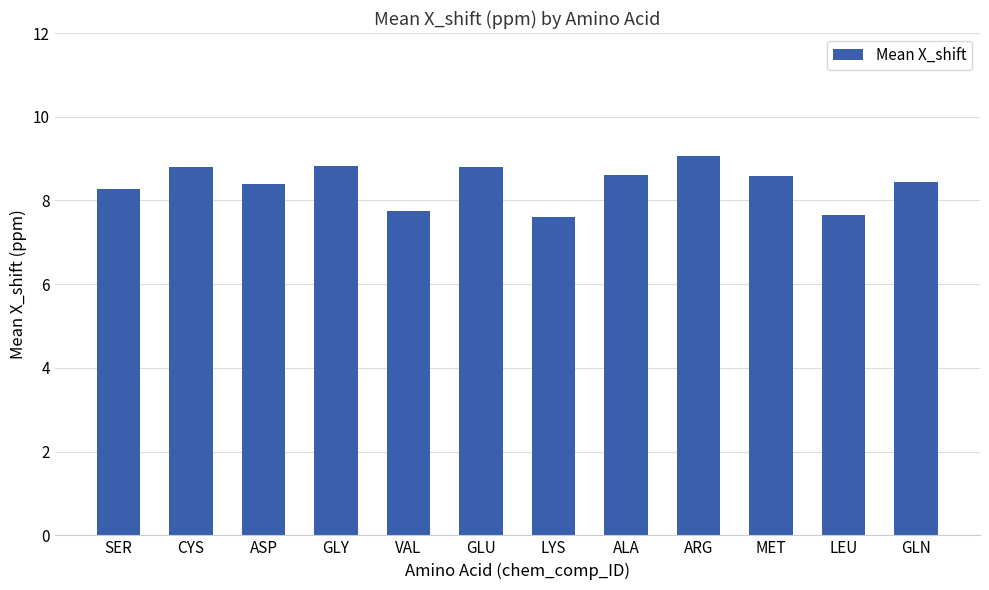

What is the value of the 11th bar from the left?

7.6